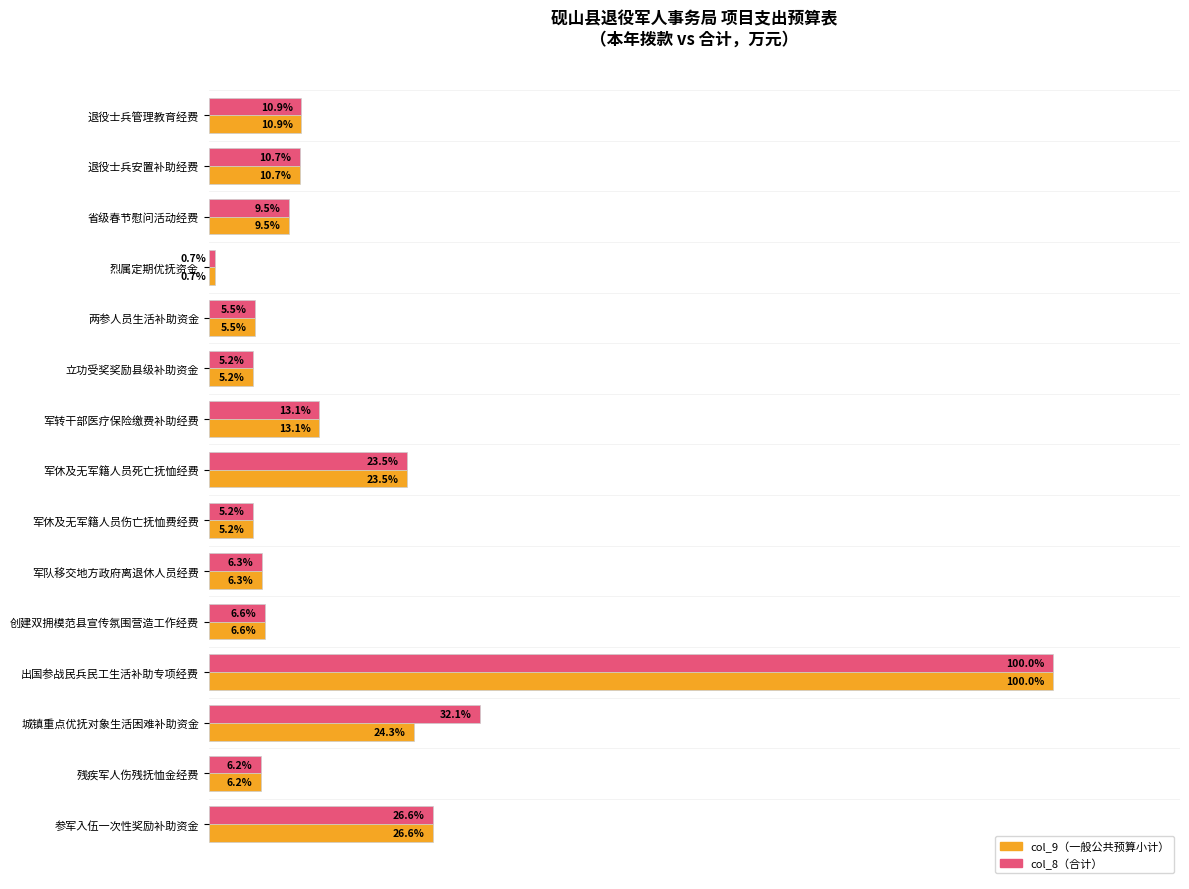

At which category is the sum across all series the highest?

出国参战民兵民工生活补助专项经费